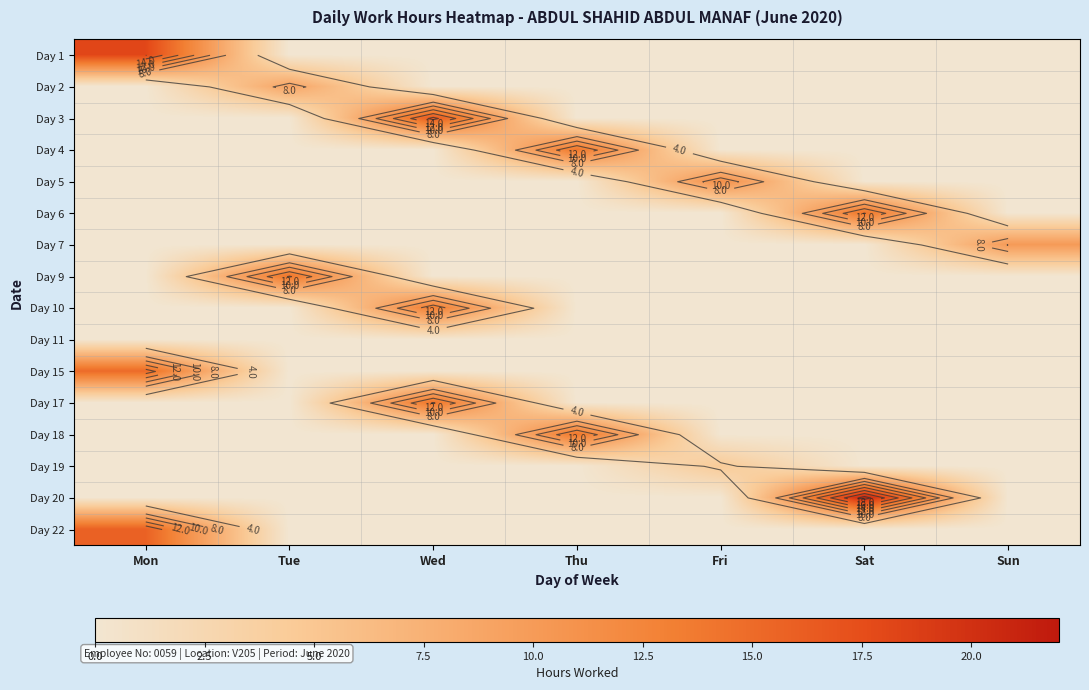

How many data points in Day 4 are above 0?

1